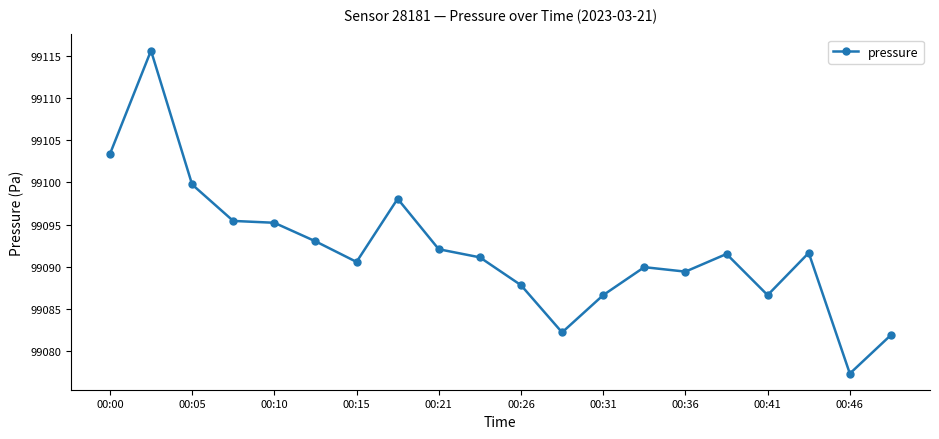

What is the difference between the maximum and minimum values?

38.2